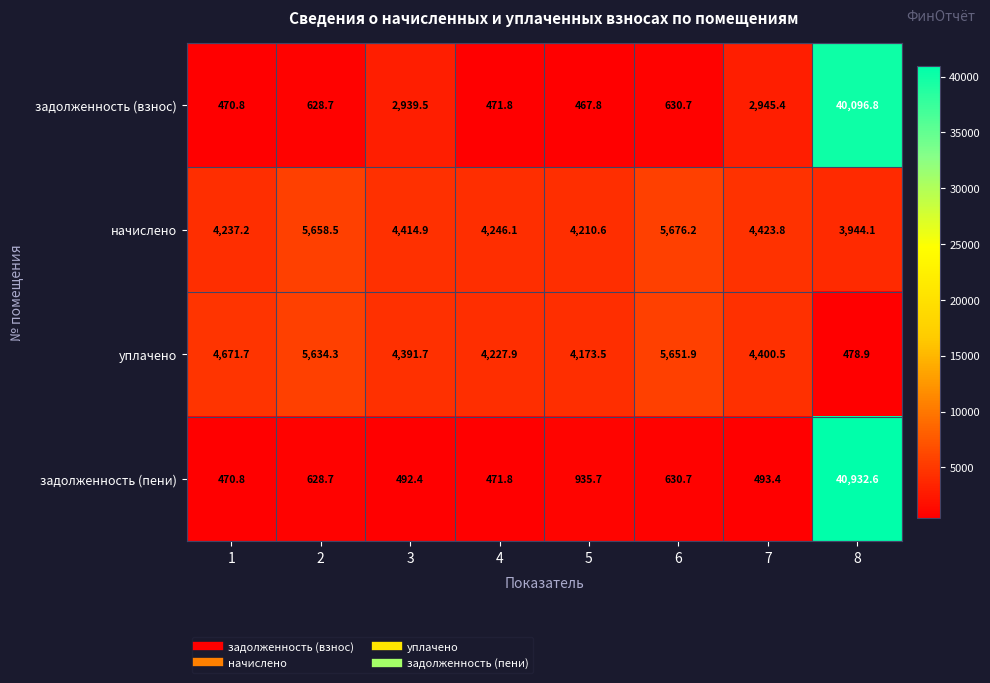

True or false: начислено has a value of 4246.1 at 4.

True